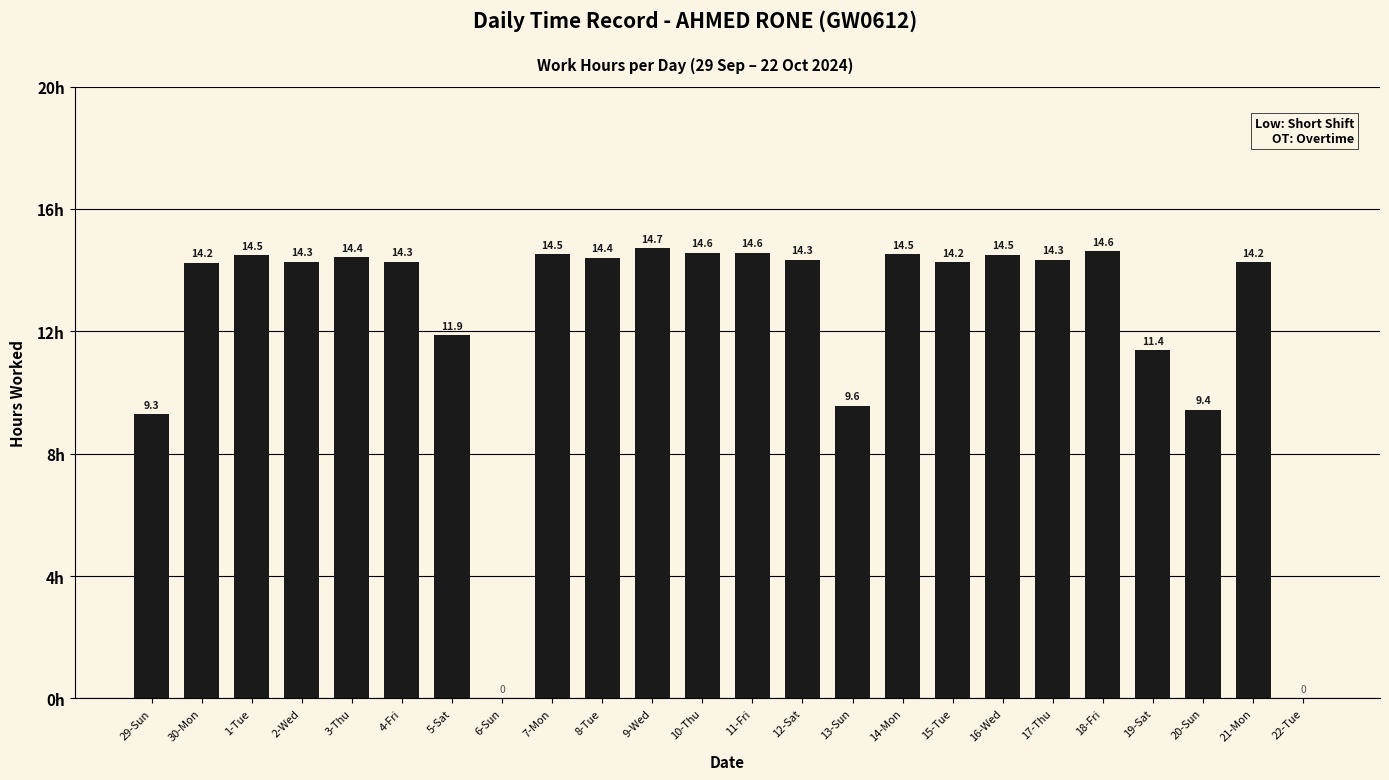

Count the number of categories in the chart.

24